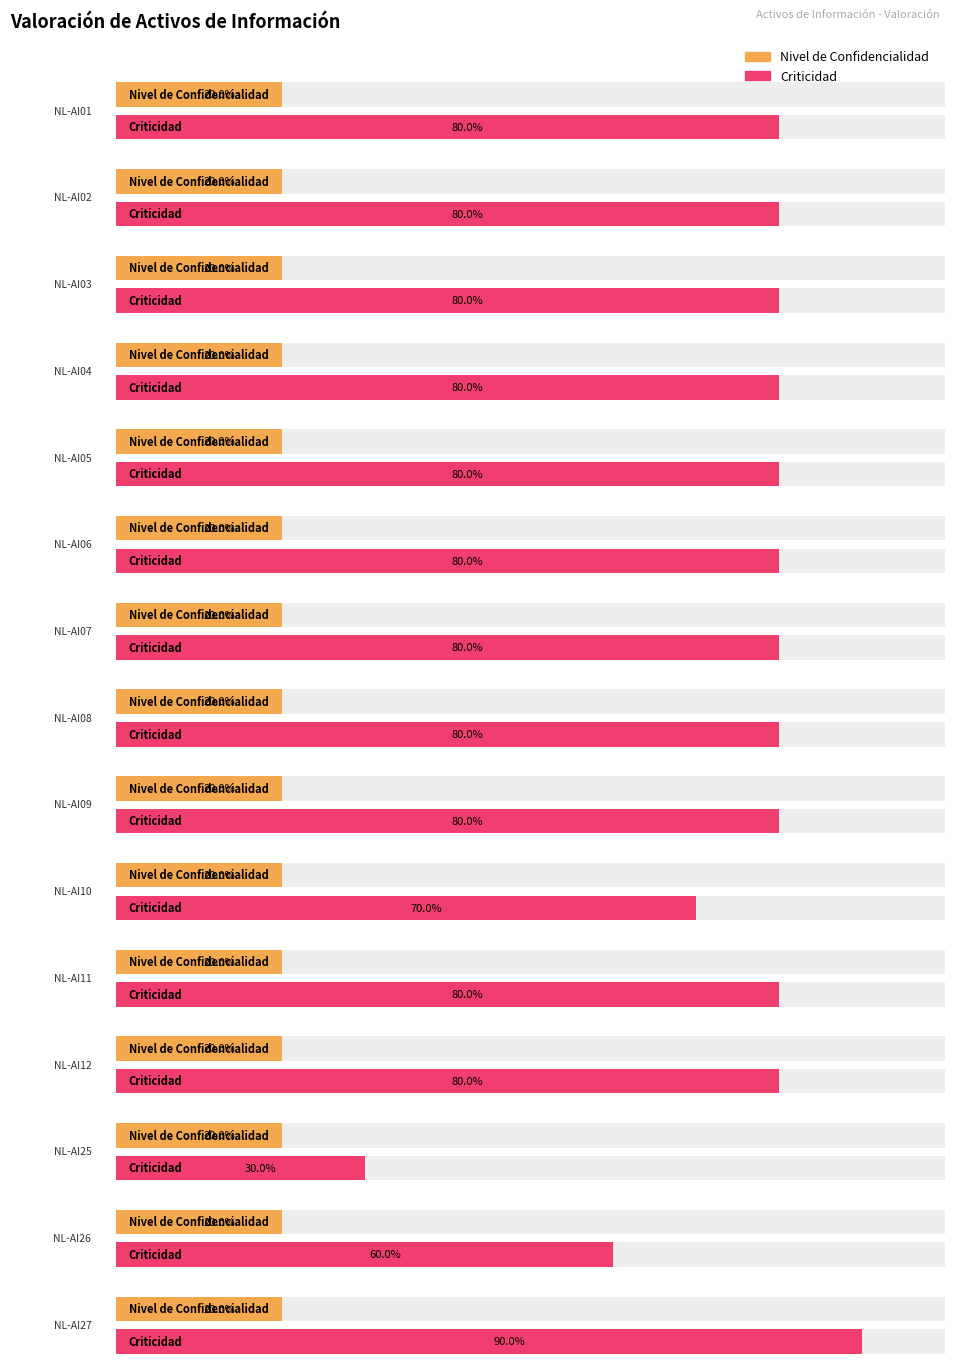

How many groups of bars are there?

15